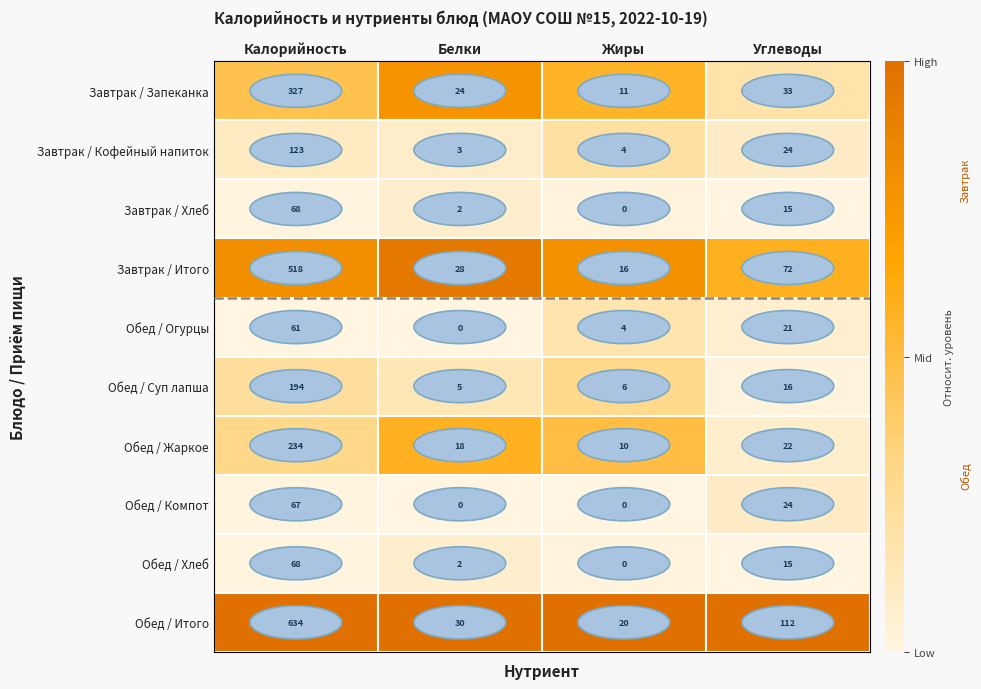

What is the difference between the Обед / Жаркое values at Углеводы and Белки?

4